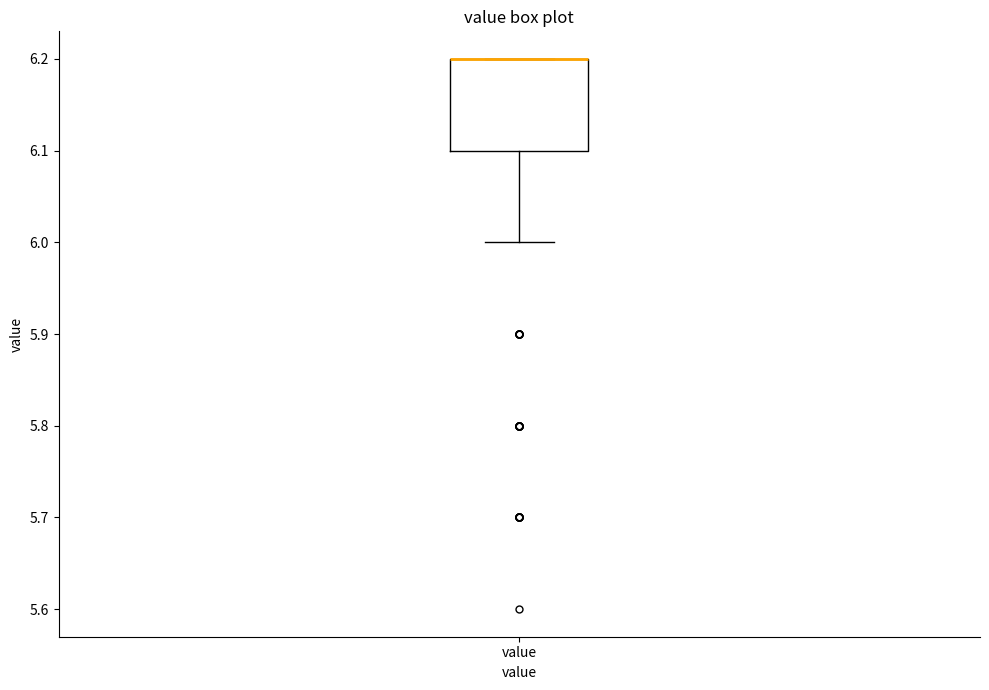

Where is the lower edge of the box for value on the y-axis? The values are not printed on the chart, so give them approximately, as read against the axis.

6.1